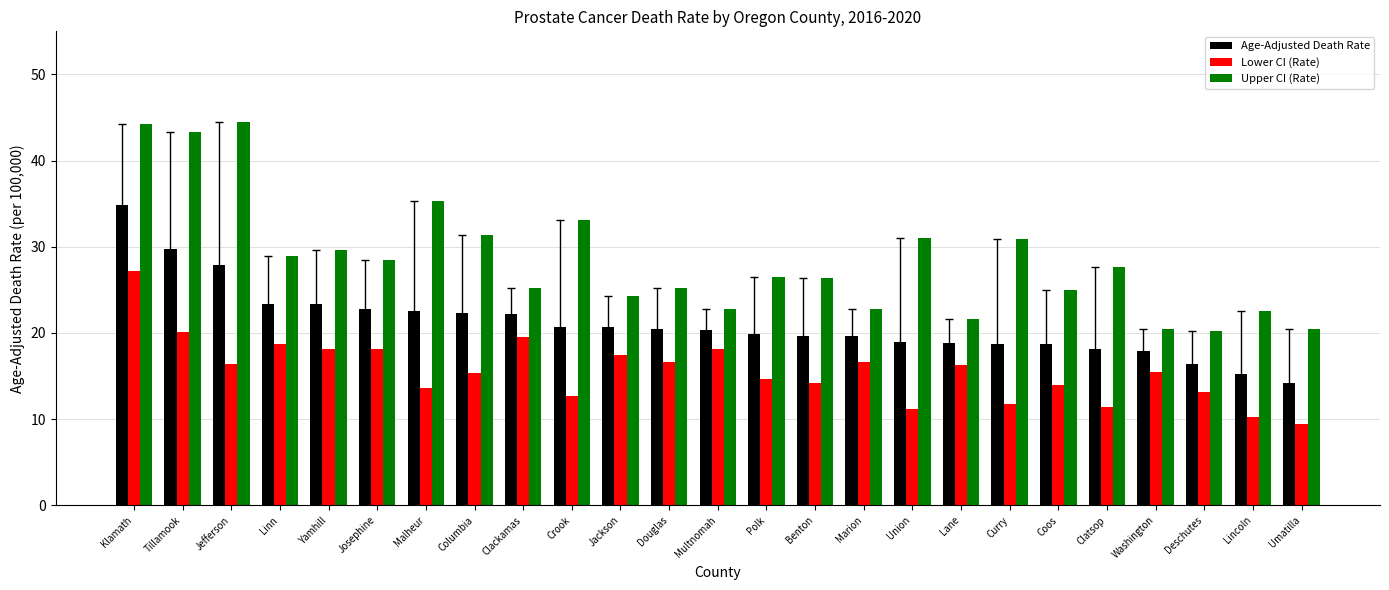

What is the value of the Age-Adjusted Death Rate bar at the 22nd from the left?

17.9